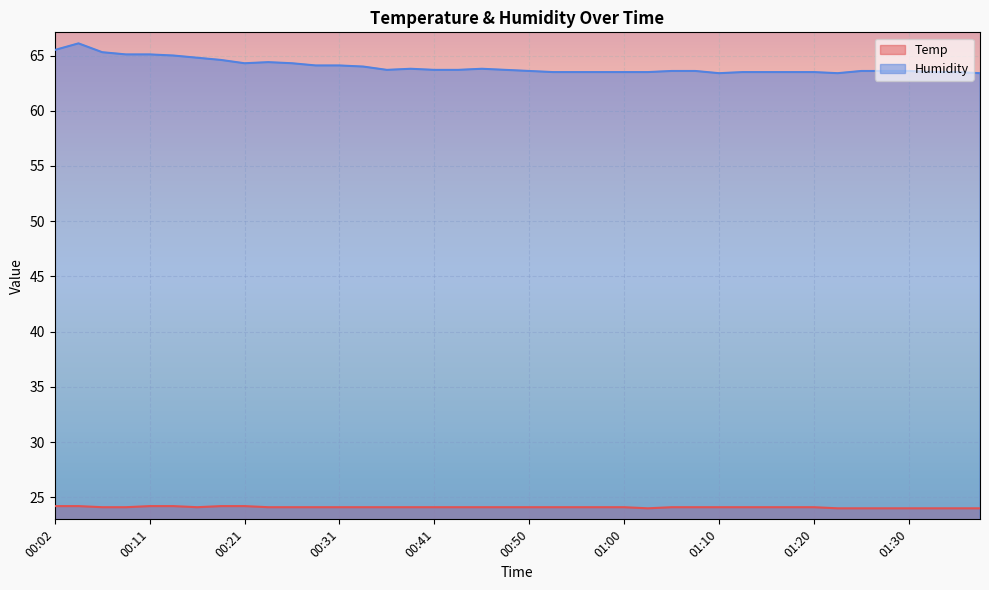

What is the difference between the maximum and minimum values in the Temp series?

0.2